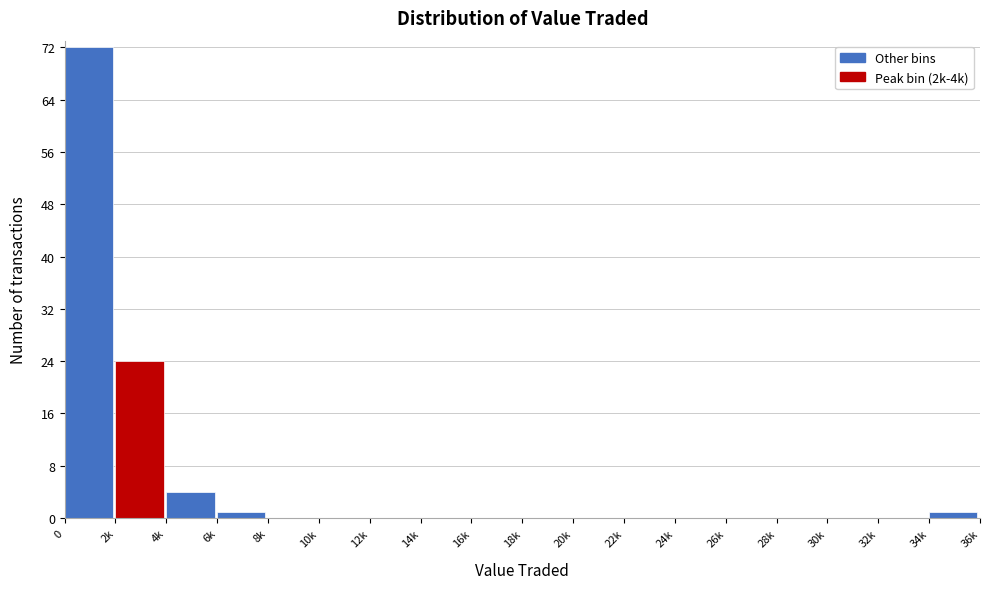

Reading left to right, list all the values displayed in this chart.

0=72	2k=24	4k=4	6k=1	8k=0	10k=0	12k=0	14k=0	16k=0	18k=0	20k=0	22k=0	24k=0	26k=0	28k=0	30k=0	32k=0	34k=1